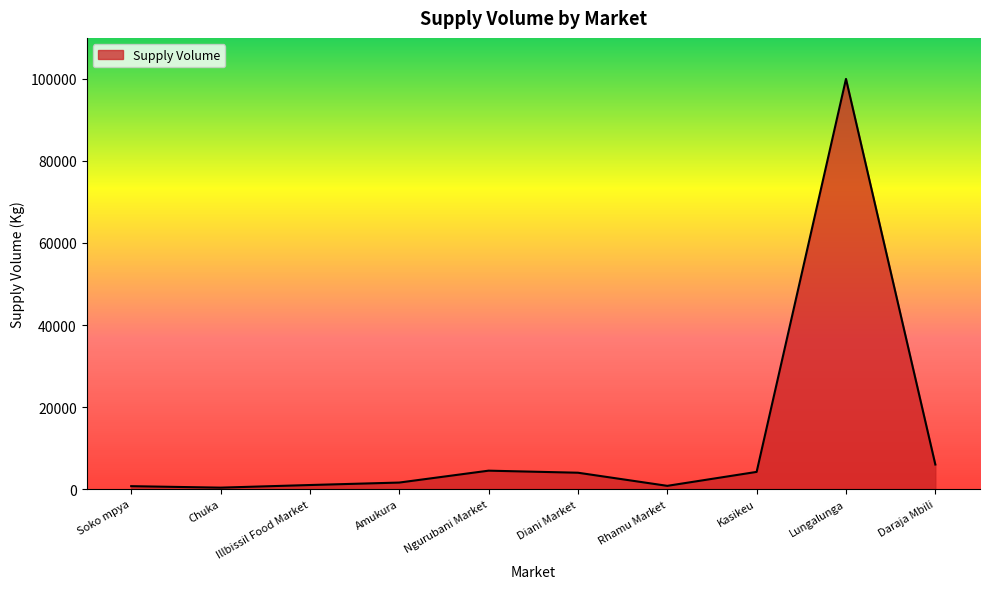

Count the number of categories in the chart.

10